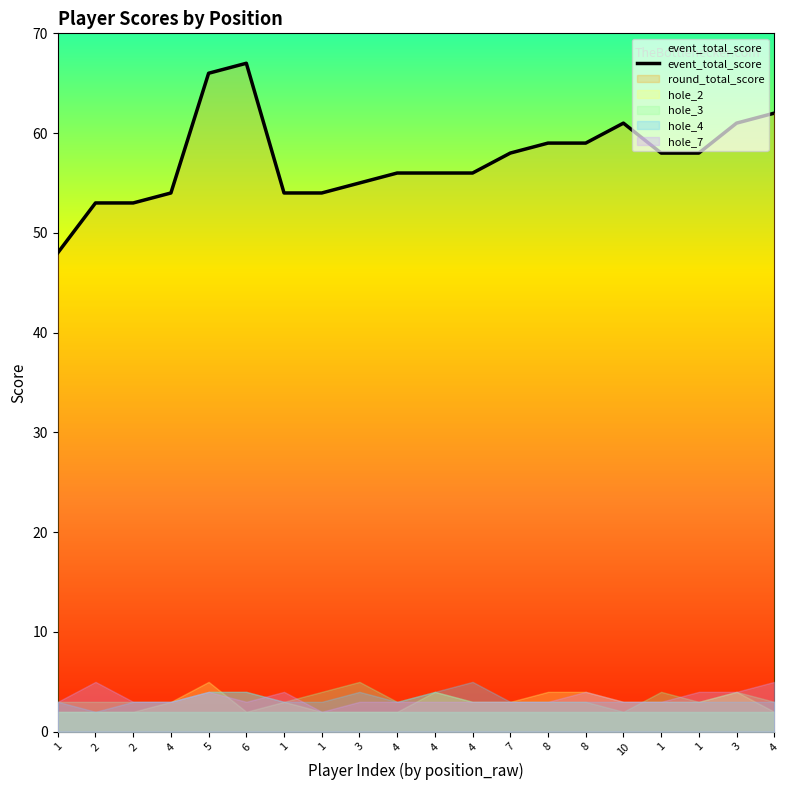

Reading right to left, transcribe all the data shown in this chart.

62	61	58	58	61	59	59	58	56	56	56	55	54	54	67	66	54	53	53	48